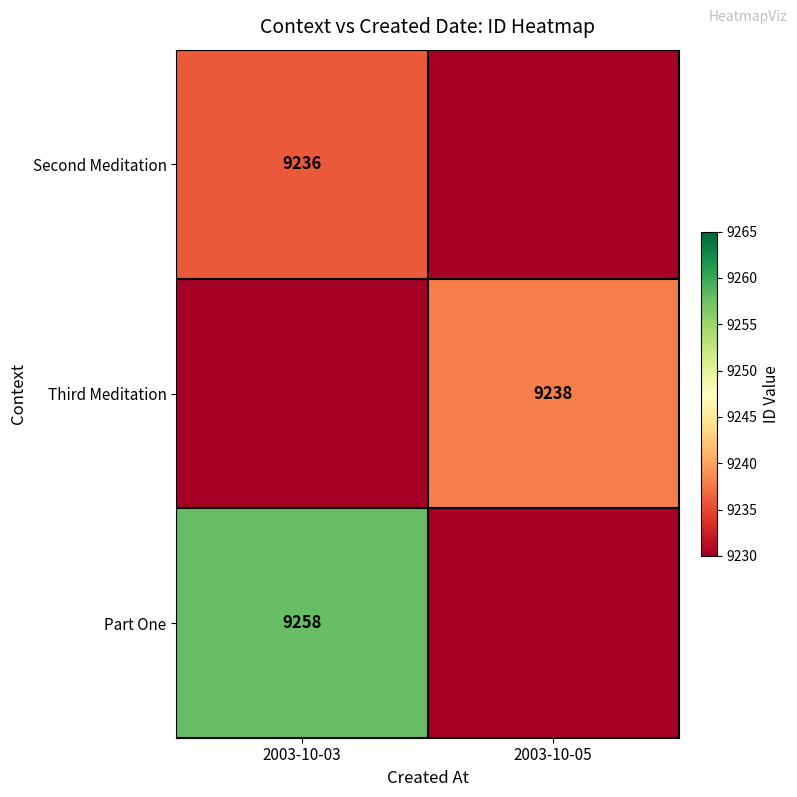

True or false: Second Meditation has a value of 2517 at 2003-10-03.

False